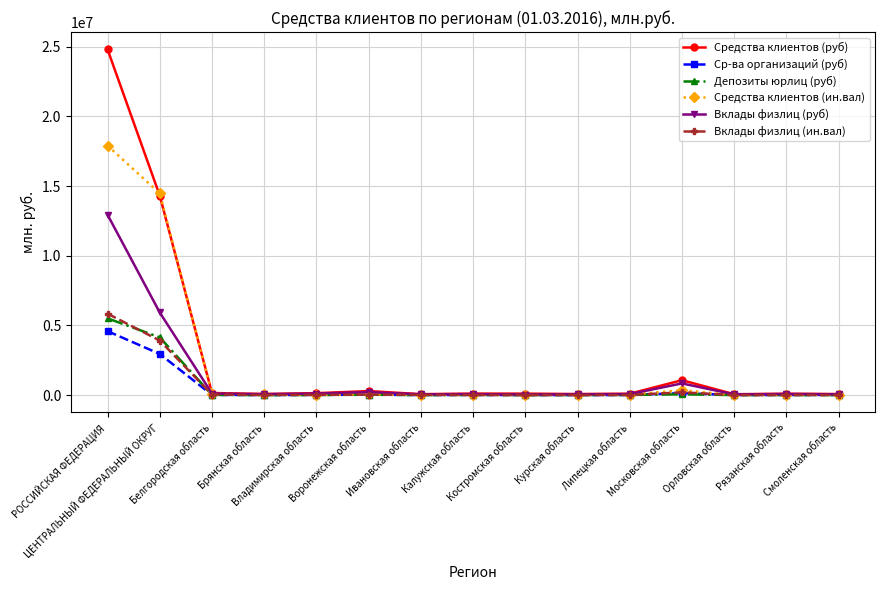

What position from the left is РОССИЙСКАЯ ФЕДЕРАЦИЯ?

1